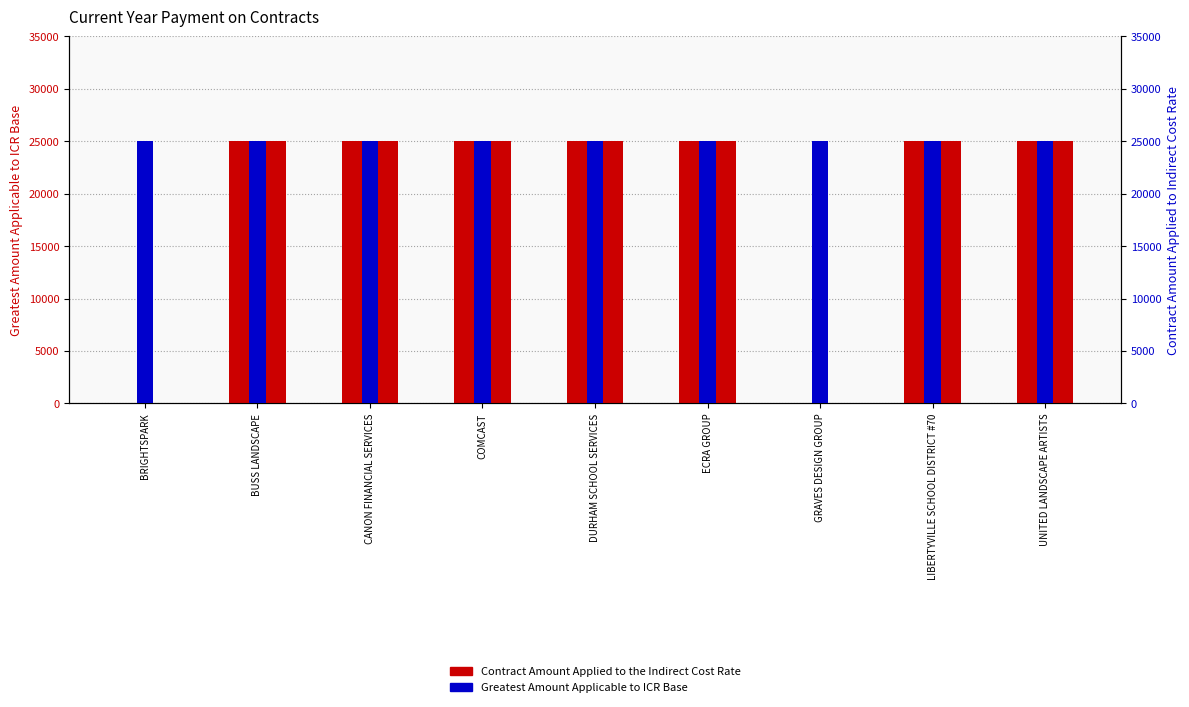

Which category has the highest value in the Contract Amount Applied to the Indirect Cost Rate series?

BUSS LANDSCAPE